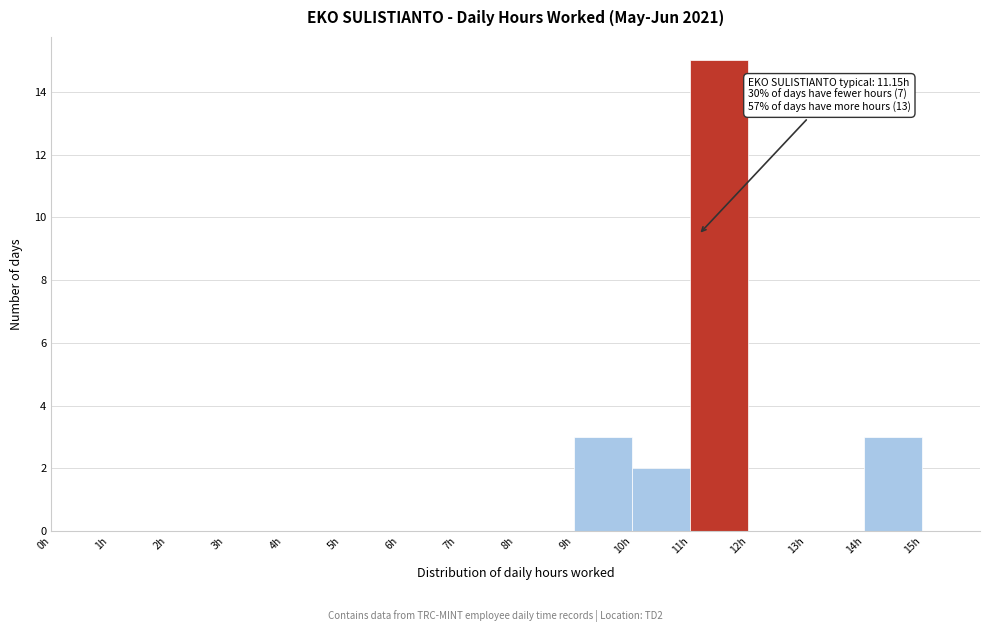

Over which range of the x-axis is the bar tallest?

11 to 12